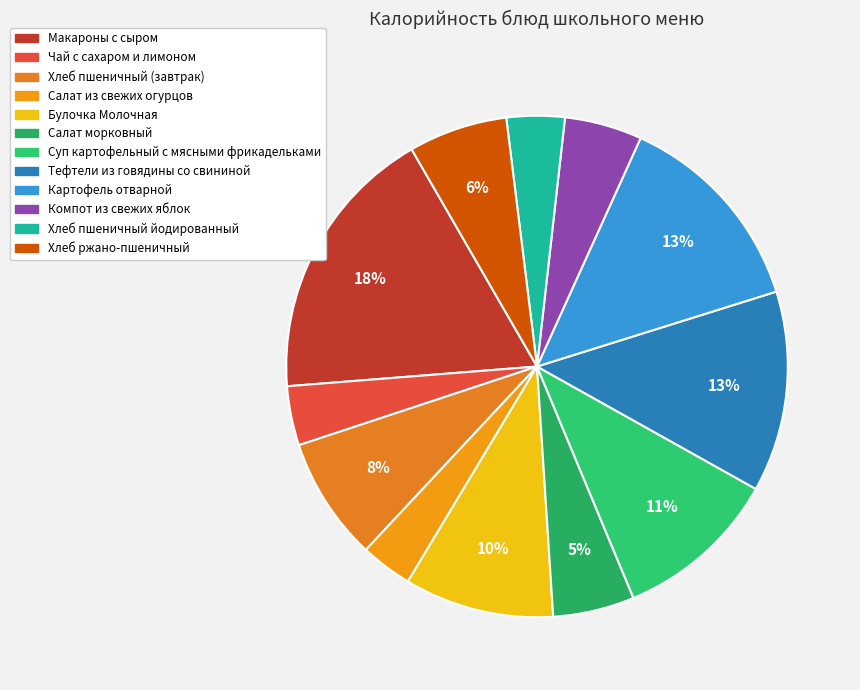

To the nearest percent, what is the difference between the Салат из свежих огурцов and Хлеб пшеничный (завтрак) slice percentages?

5%